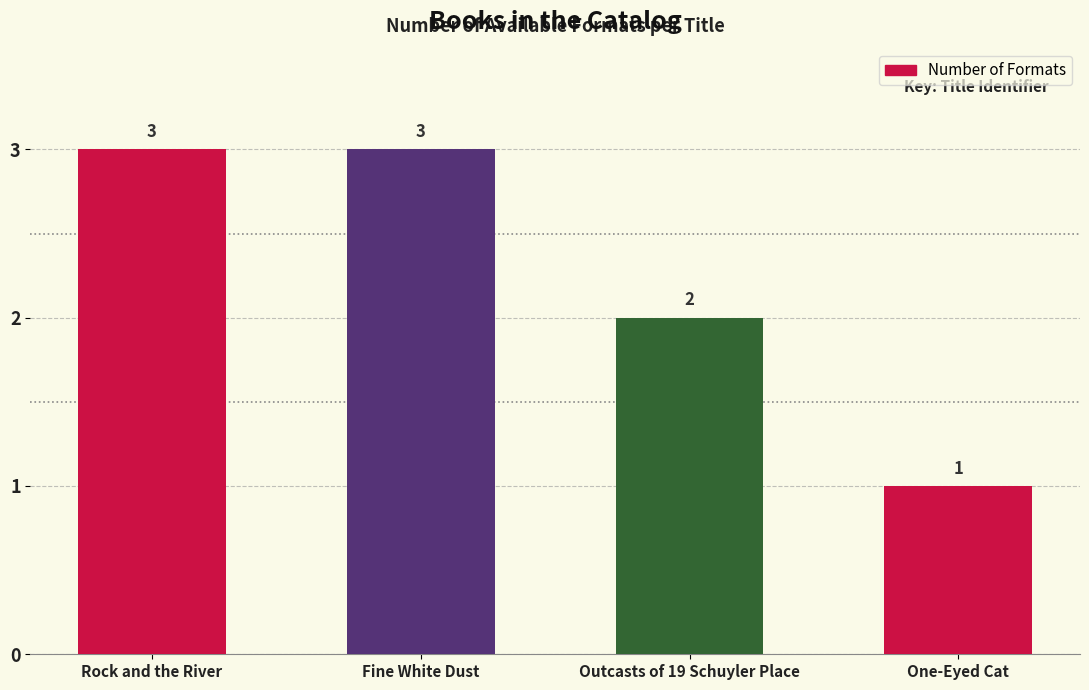

At which label is the value closest to 2?

Outcasts of 19 Schuyler Place